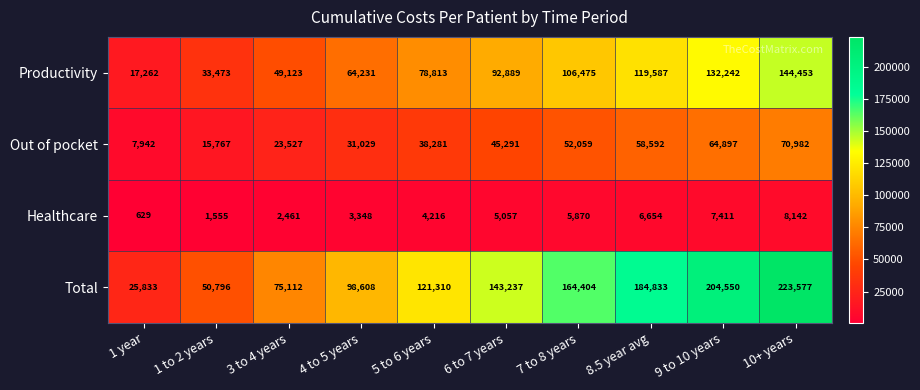

Is it true that Out of pocket equals 12873 at 3 to 4 years?

False